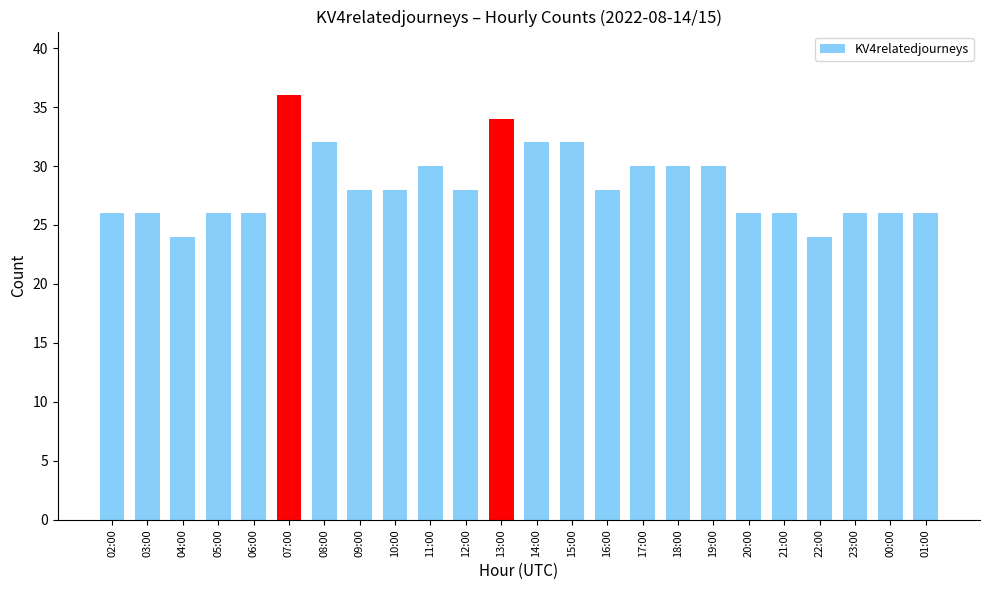

What is the sum of the values at 22:00 and 04:00?

48